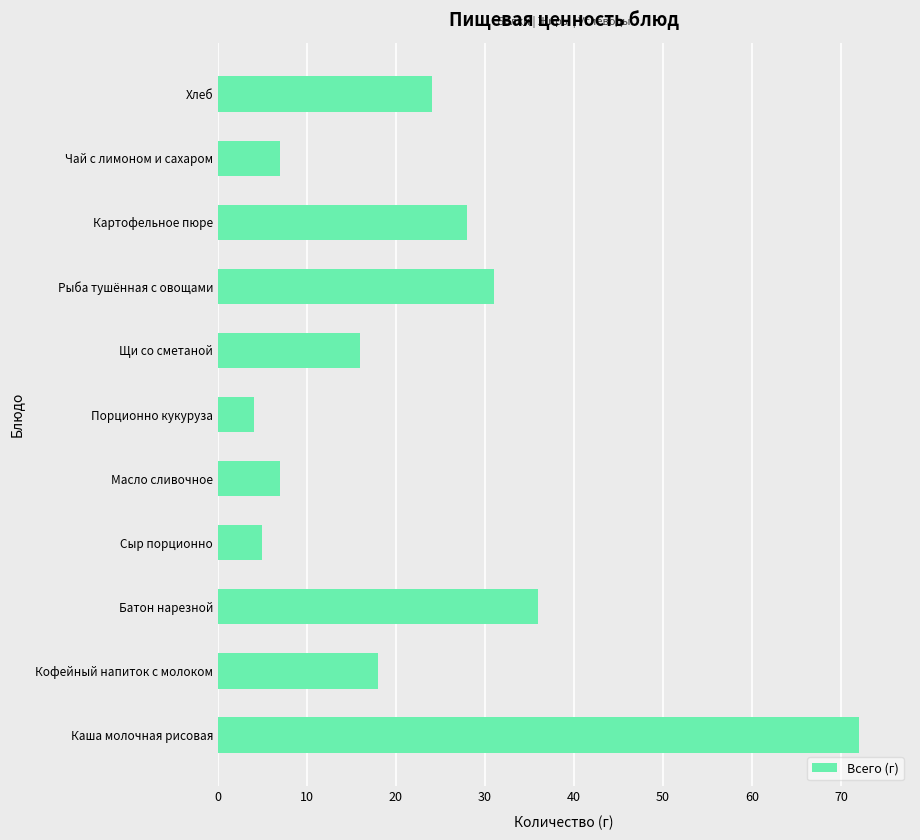

How many bars are there in total?

11